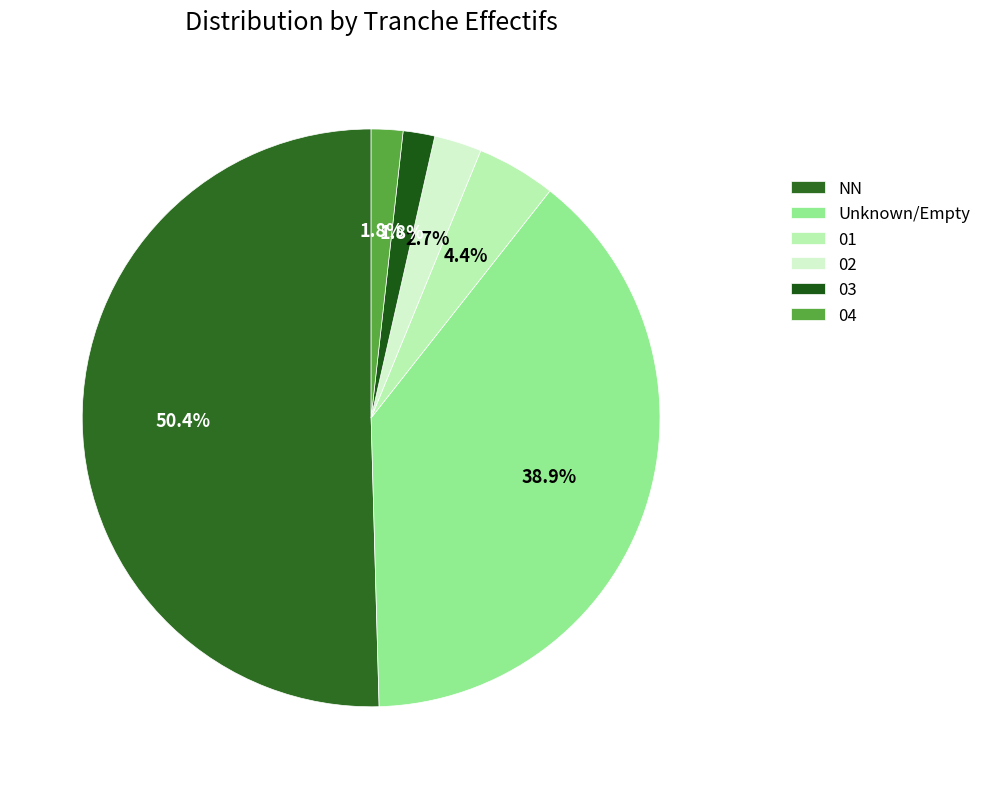

Which category accounts for the majority?

NN